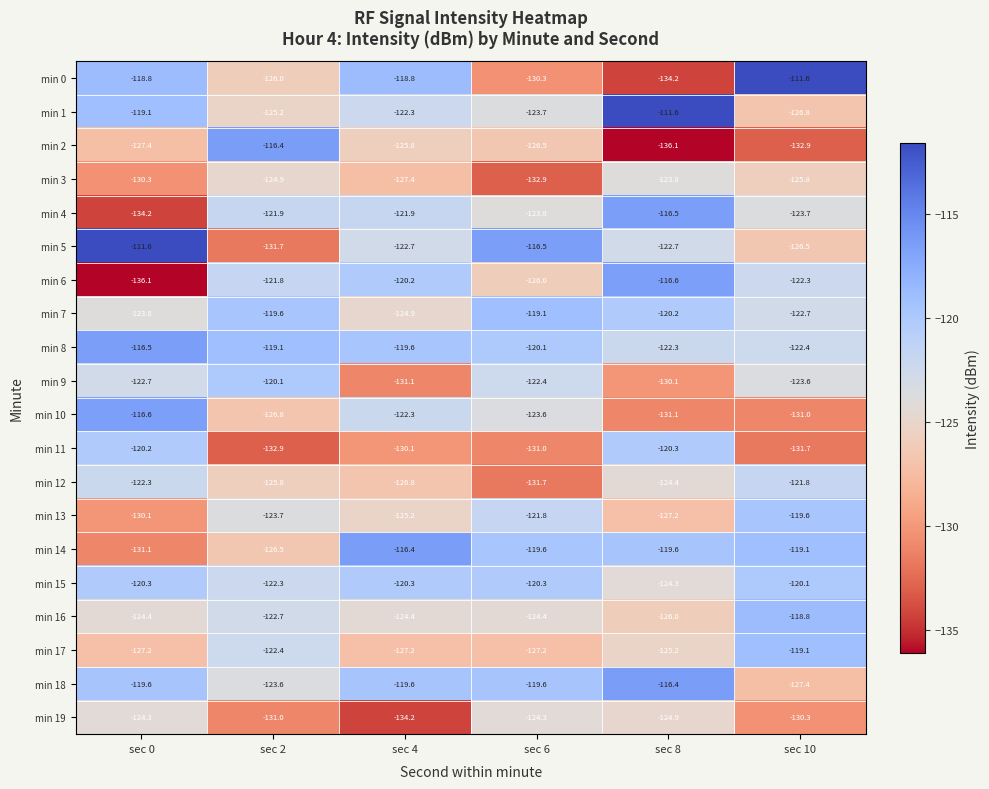

At which category is the sum across all series the highest?

sec 8